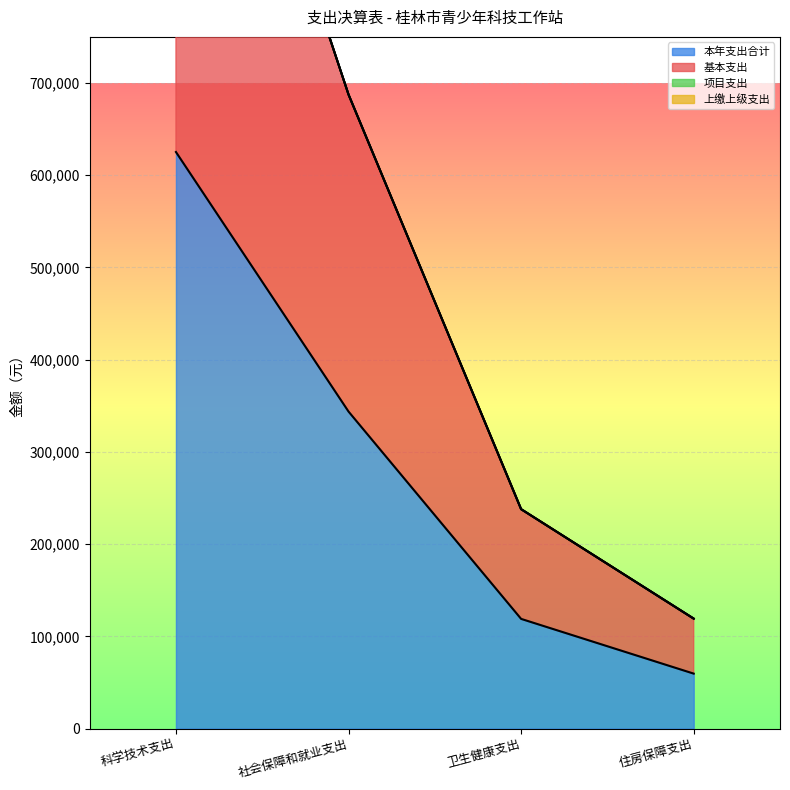

The value of 本年支出合计 at 住房保障支出 is 59620.0. True or false?

True